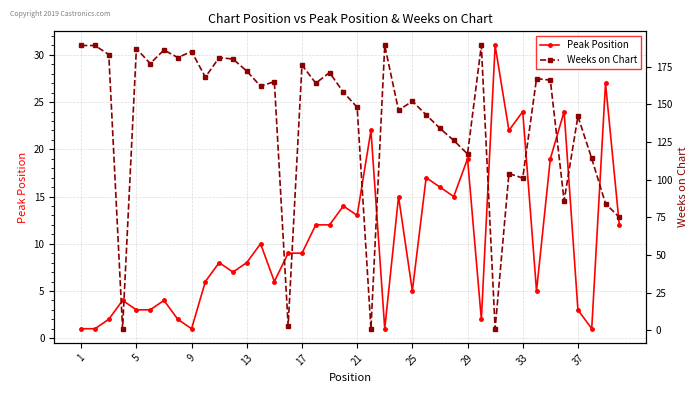

True or false: Weeks on Chart has more than 0 points higher than both neighbors.

True